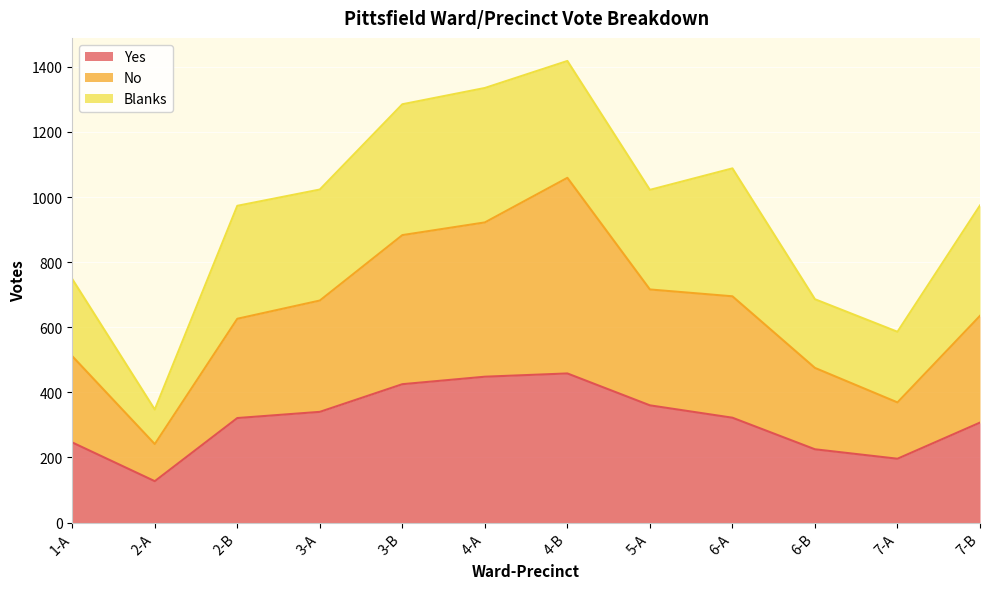

True or false: No has a value of 1153 at 3-A.

False